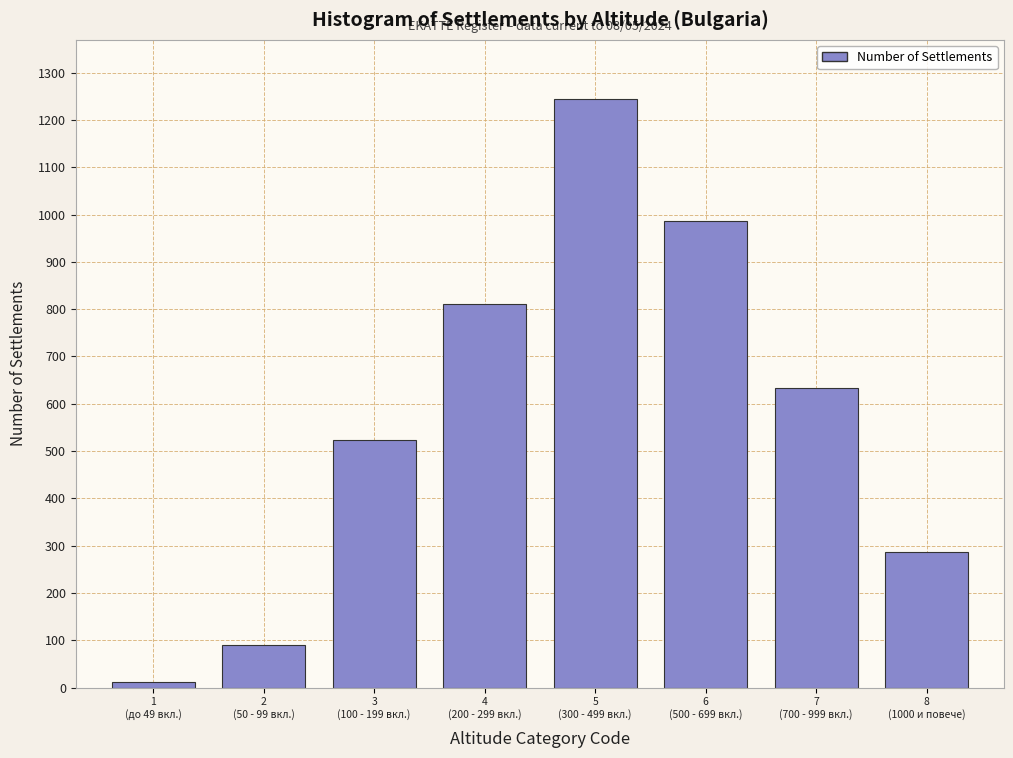

Reading left to right, what are all the values shown in this chart?

12	89	523	812	1245	987	634	287